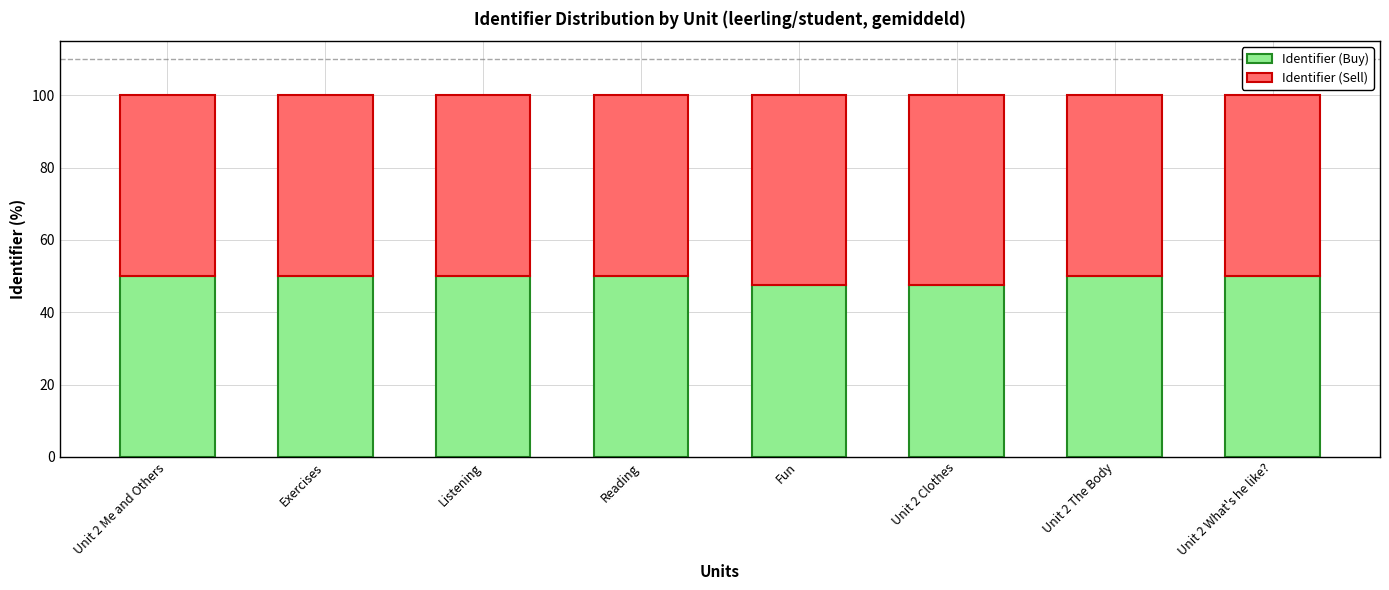

What is the difference between the maximum and minimum values in the Identifier (Buy) series?

2.4